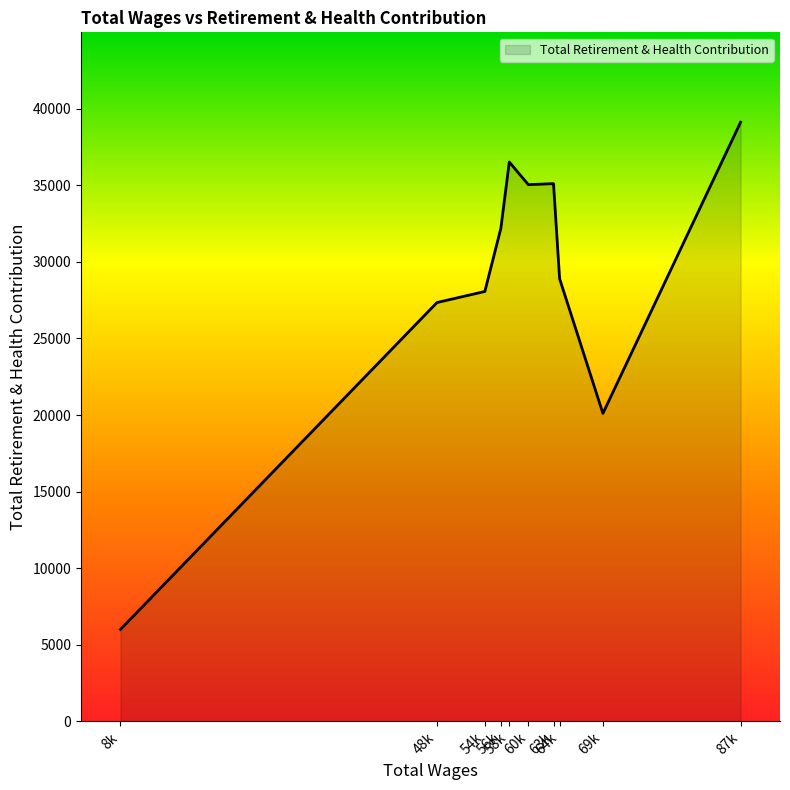

What is the difference between the maximum and minimum values?

33104